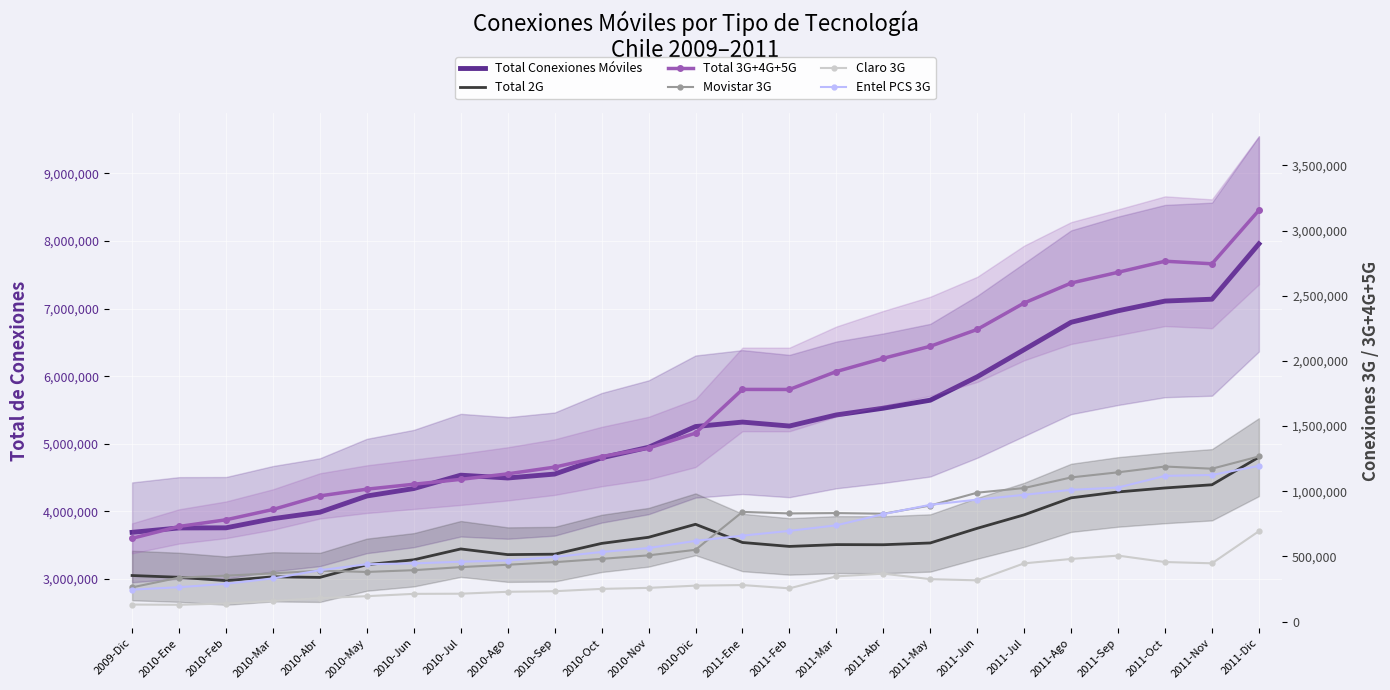

At which label is Claro 3G closest to 411269?

2011-Jul